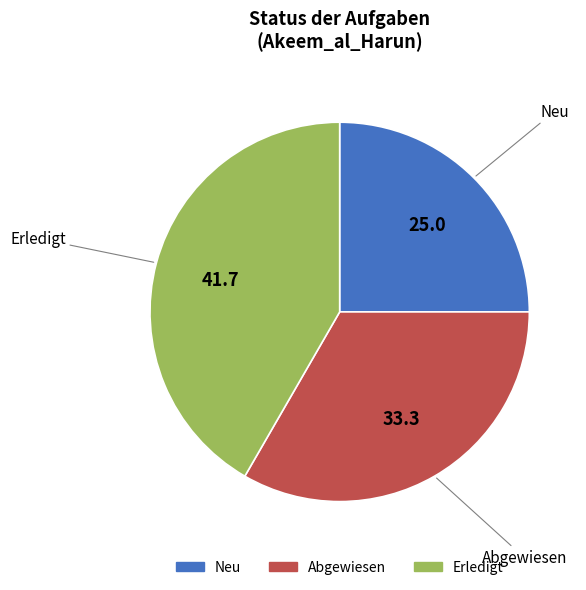

Is there any slice that represents more than half of the pie?

No